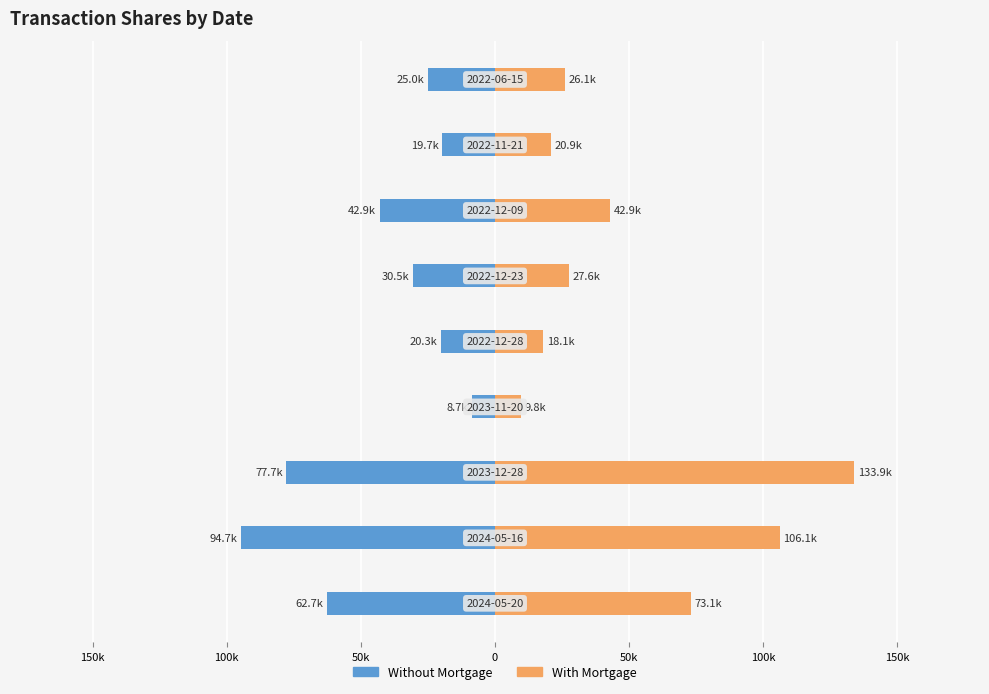

What is the difference between the maximum and minimum values in the With Mortgage series?

124183